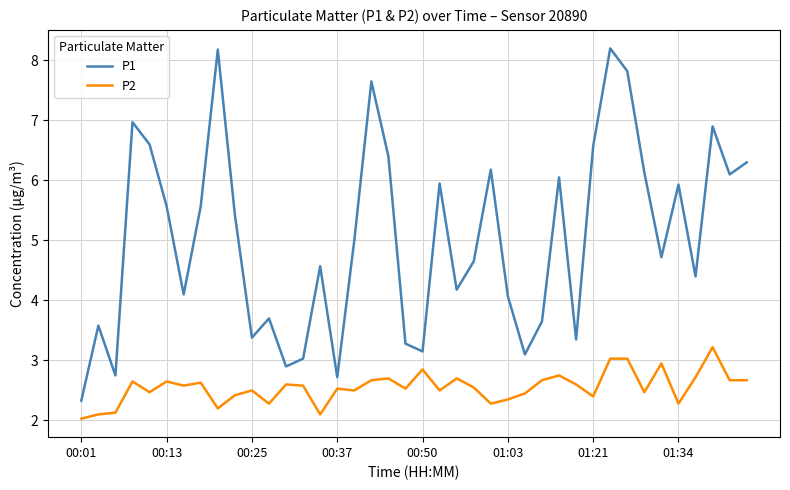

Which series has the largest total across all categories?

P1